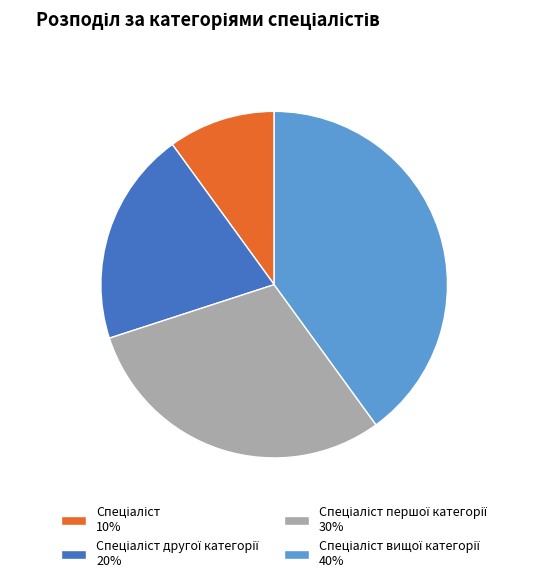

Is there any slice that represents more than half of the pie?

No